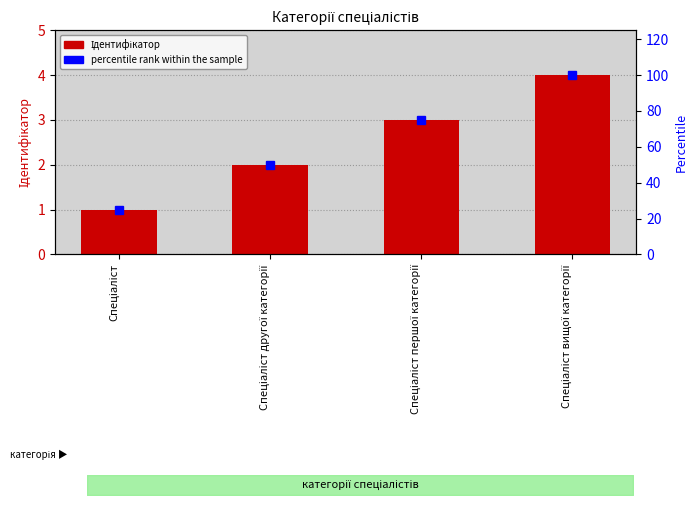

Which label corresponds to the largest value in the chart?

Спеціаліст вищої категорії